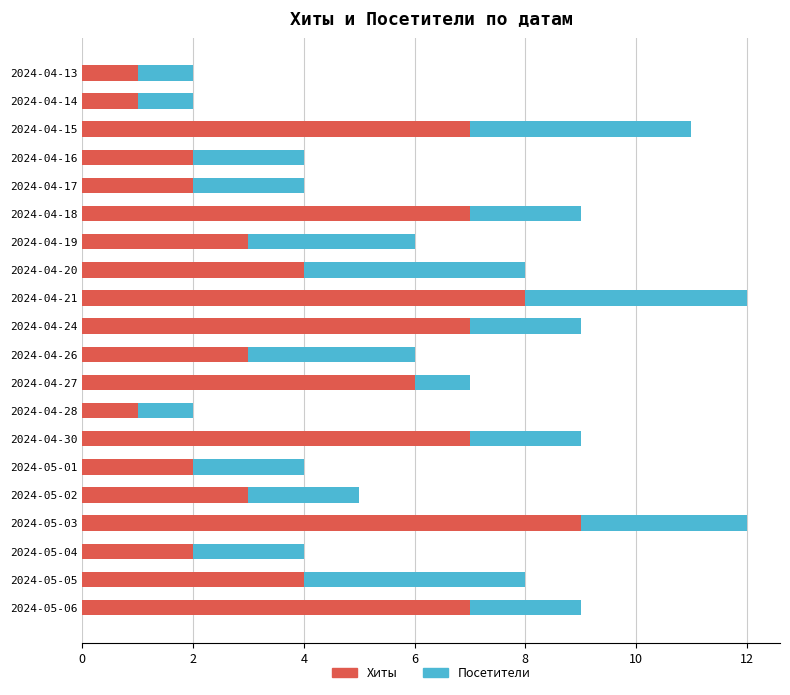

What is the sum of the Хиты values at 2024-04-13 and 2024-04-18?

8